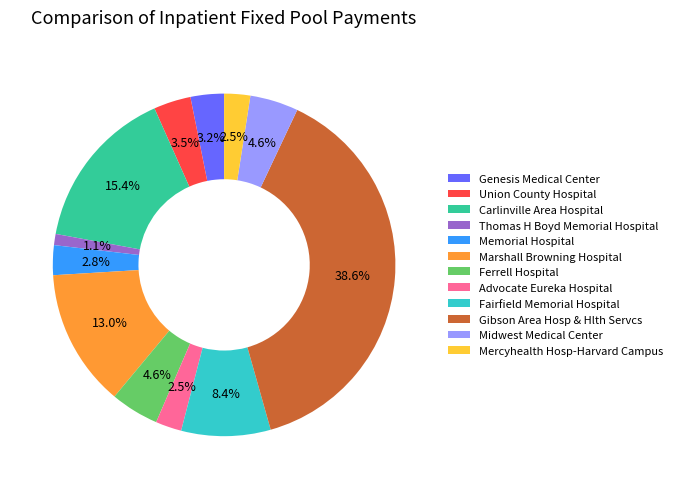

Which has a higher value, Midwest Medical Center or Marshall Browning Hospital?

Marshall Browning Hospital